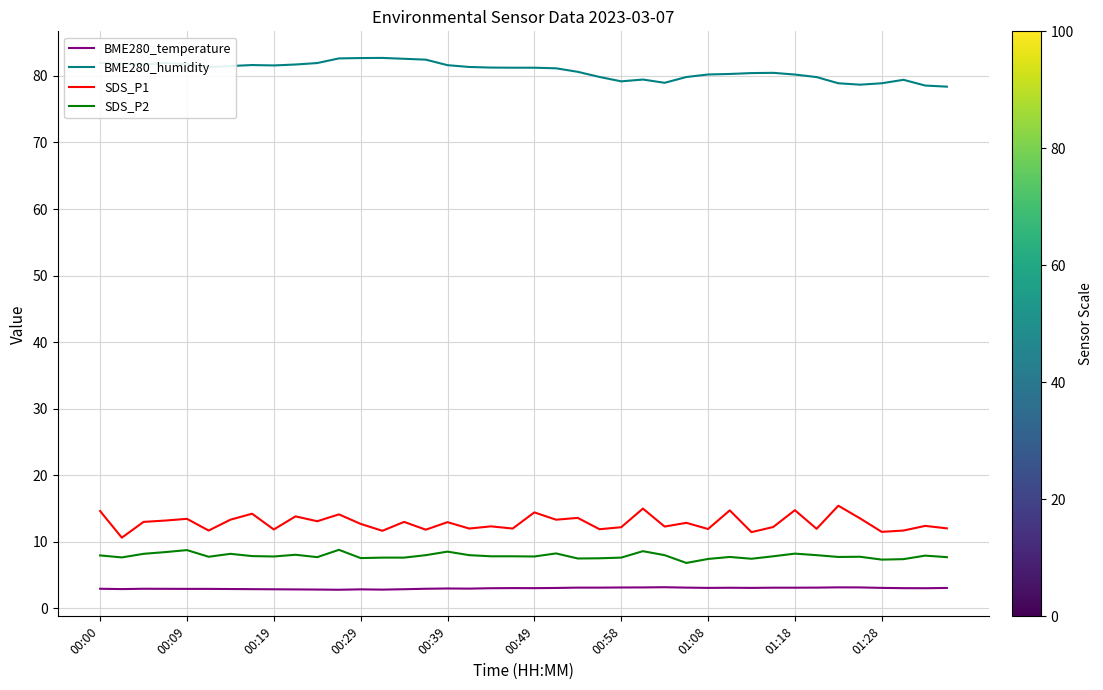

What is the greatest value displayed?

82.7